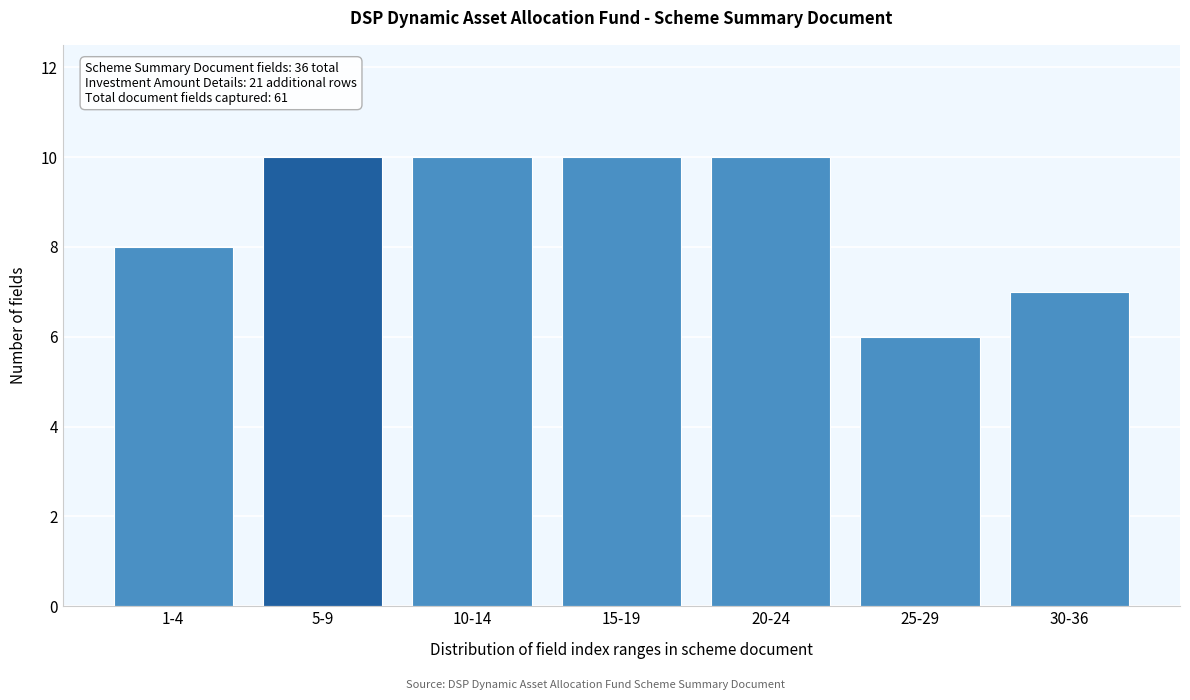

Reading left to right, extract all data points from this chart.

1-4=8	5-9=10	10-14=10	15-19=10	20-24=10	25-29=6	30-36=7